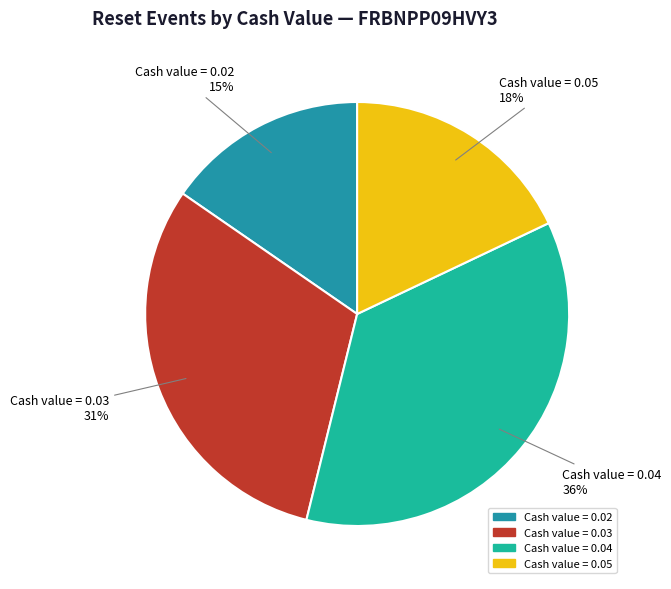

Does Cash value = 0.03 account for over 50% of the chart?

No